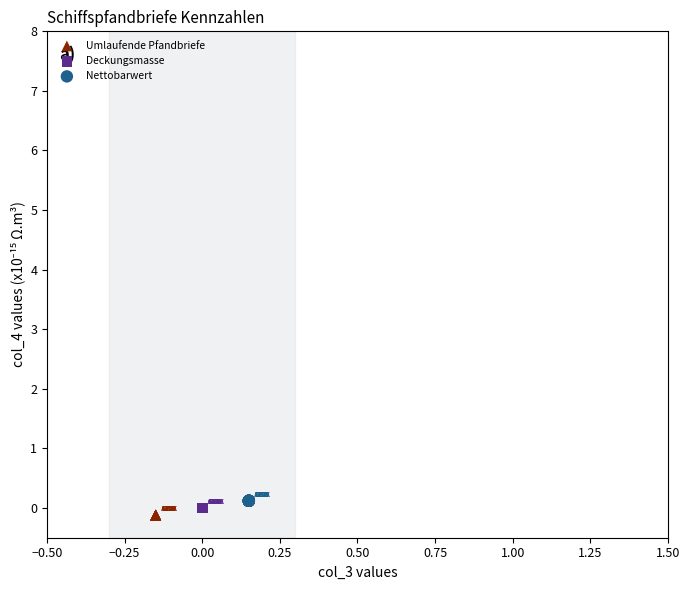

Which series reaches the minimum Y coordinate?

Umlaufende Pfandbriefe